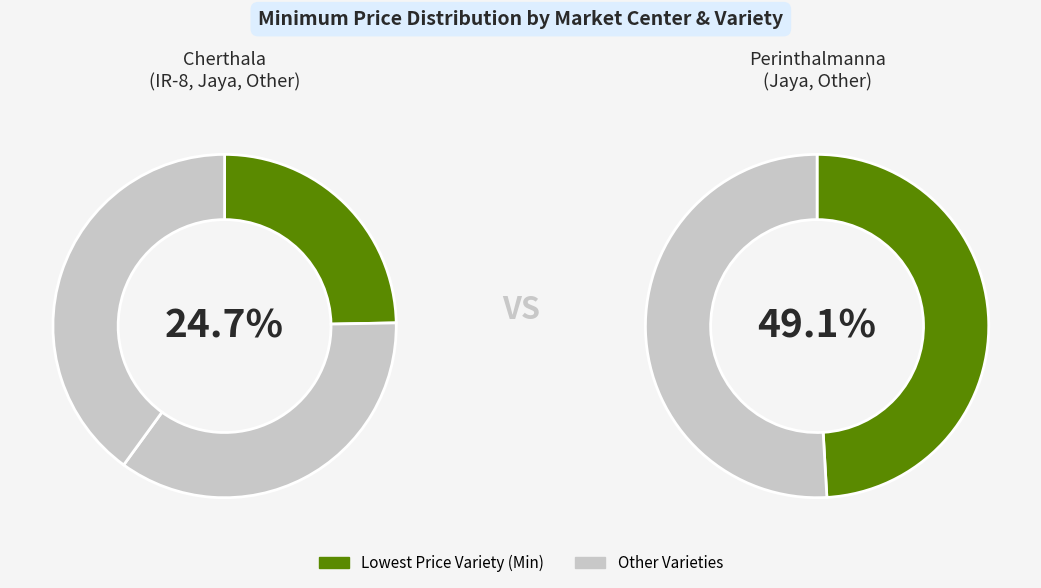

Which slice is the largest?

Cherthala Other